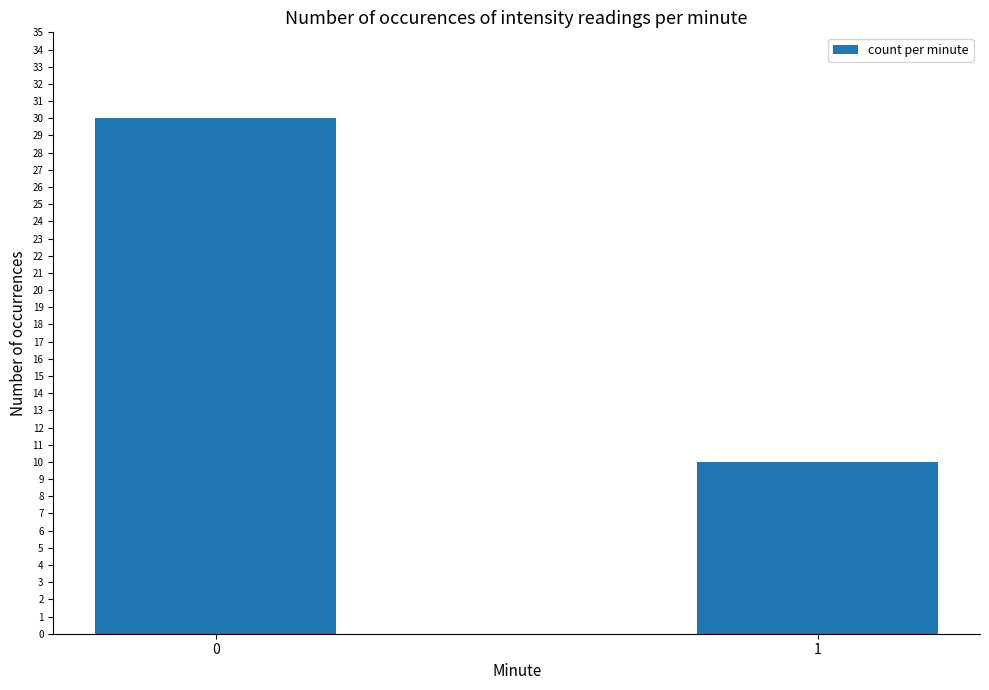

What is the sum of the values at 1 and 0?

40